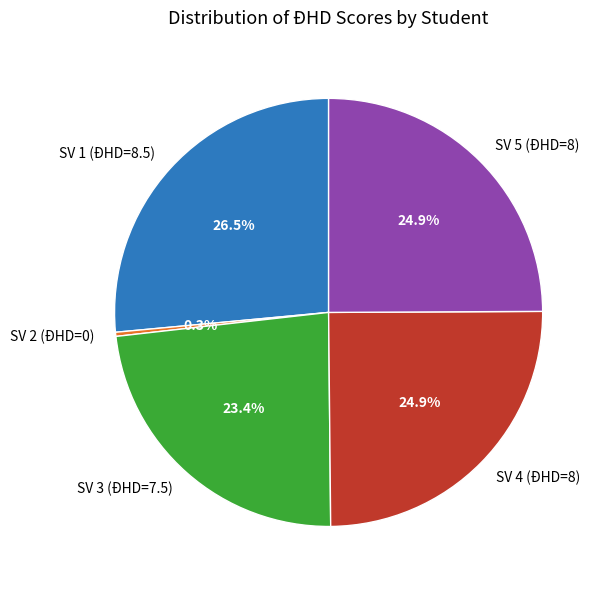

Does SV 1 (ĐHD=8.5) represent more than half of the total?

No